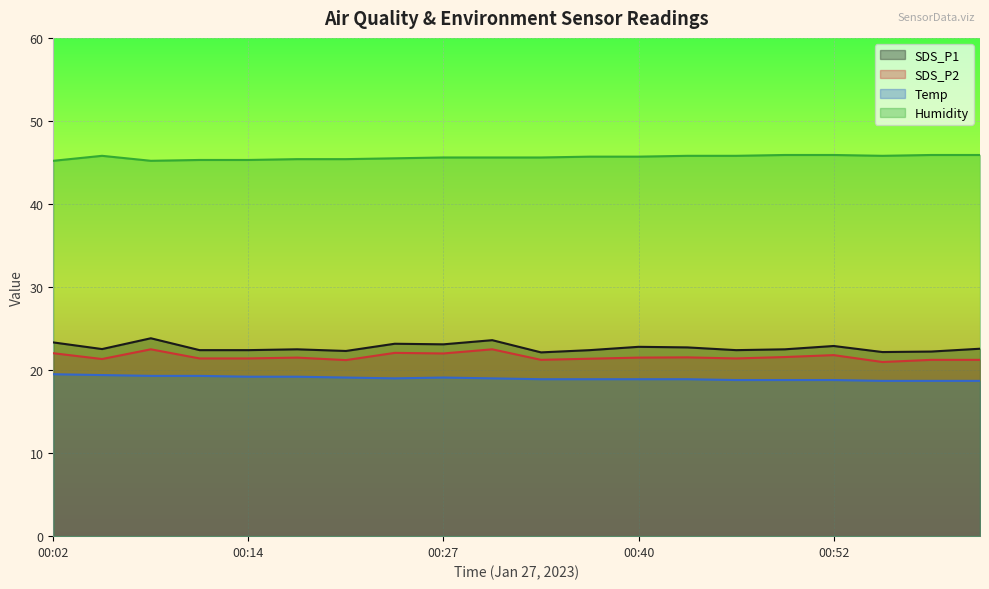

Between 00:02 and 00:55, which series saw the biggest shift?

SDS_P1